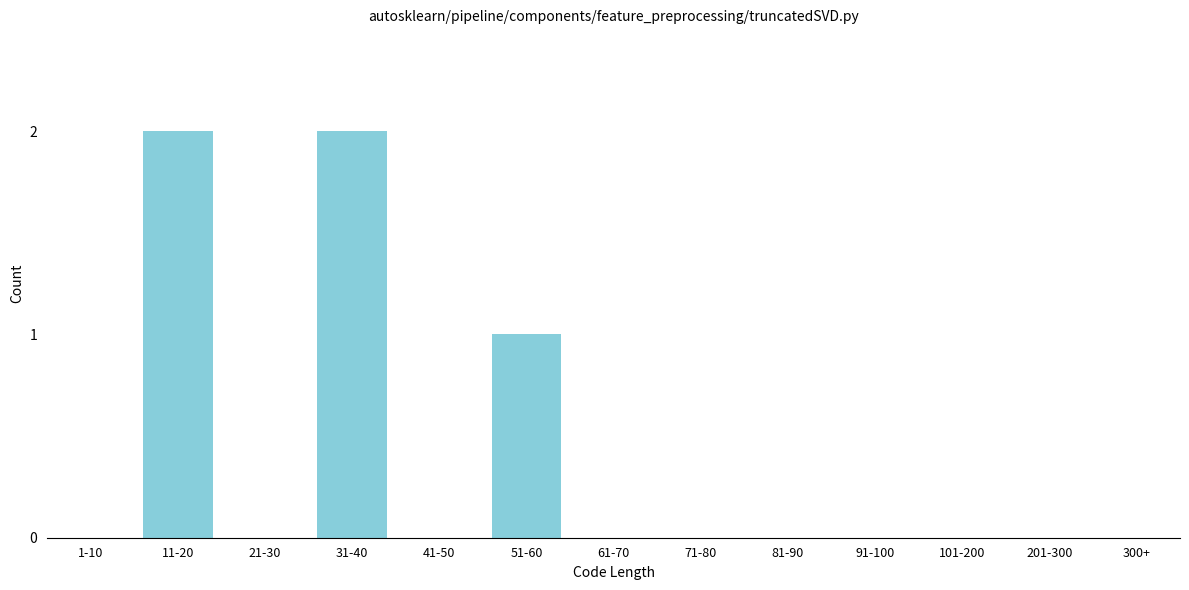

Reading left to right, transcribe all the data shown in this chart.

1-10=0	11-20=2	21-30=0	31-40=2	41-50=0	51-60=1	61-70=0	71-80=0	81-90=0	91-100=0	101-200=0	201-300=0	300+=0